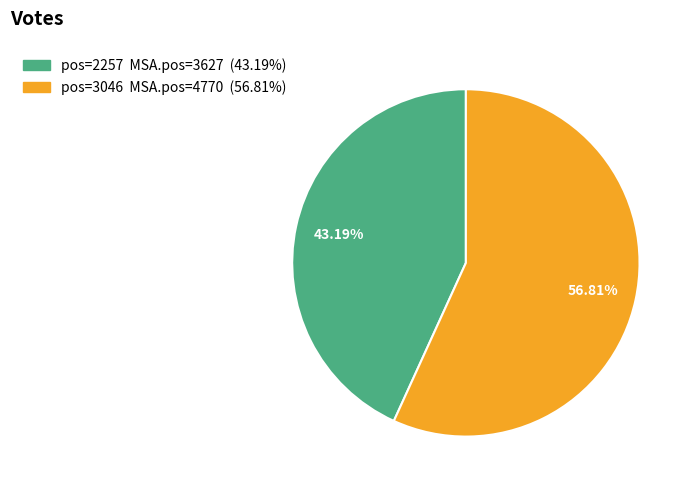

Is there any slice that represents more than half of the pie?

Yes